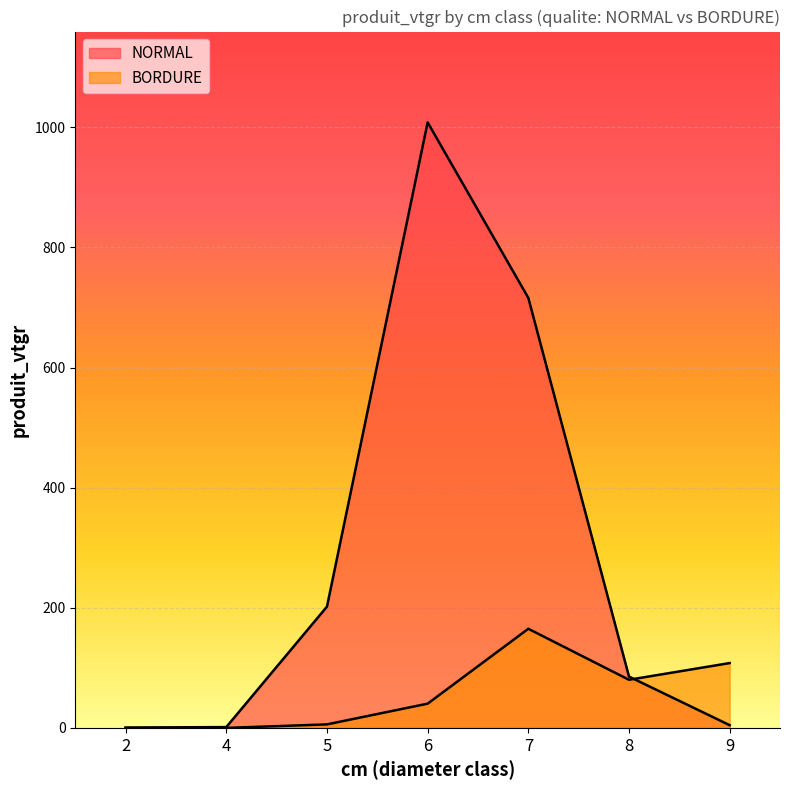

After their last crossing, which series has the higher values: BORDURE or NORMAL?

BORDURE